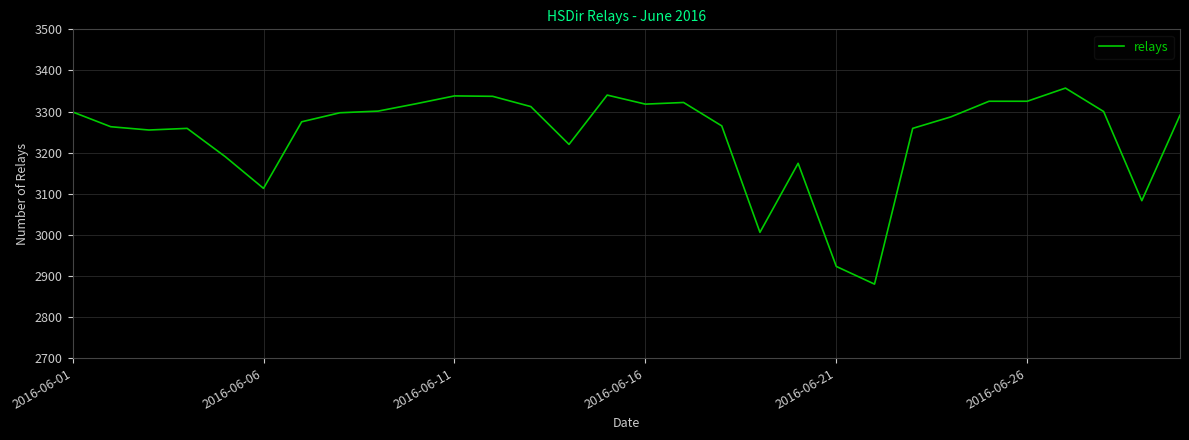

What is the minimum value shown in the chart?

2880